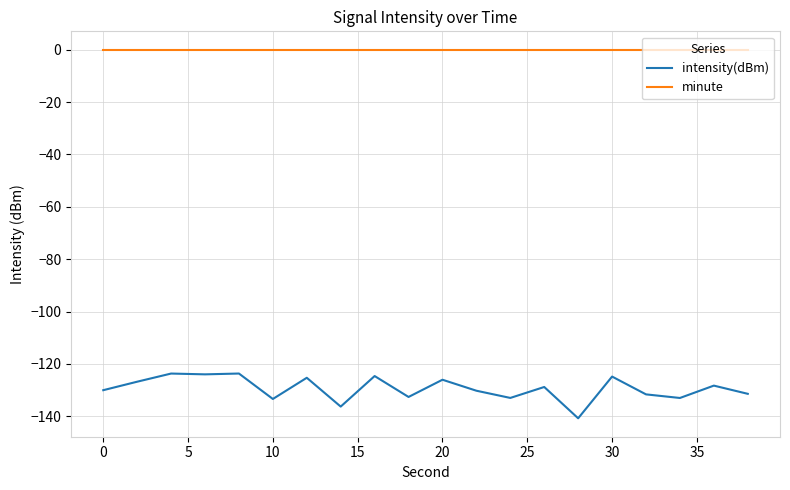

List the series in order of their overall mean, lowest first.

intensity(dBm), minute